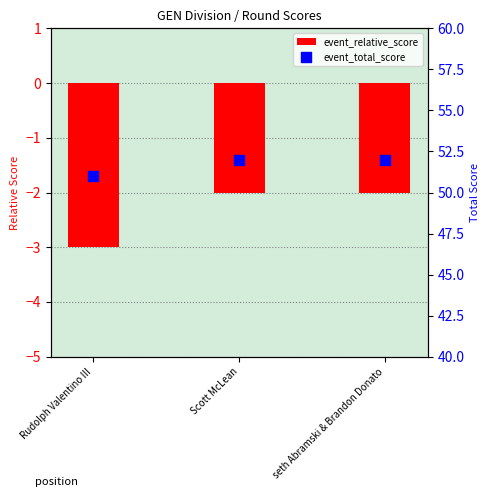

Which series reaches the maximum Y coordinate?

event_total_score